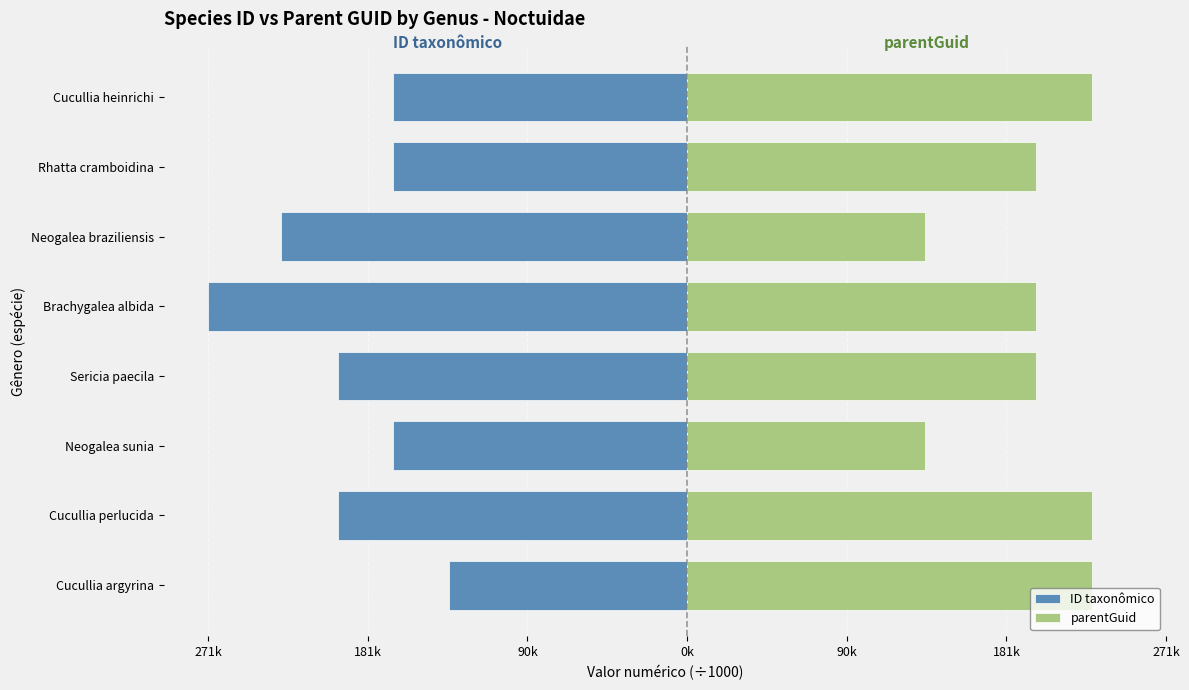

How many bars are there in total?

16